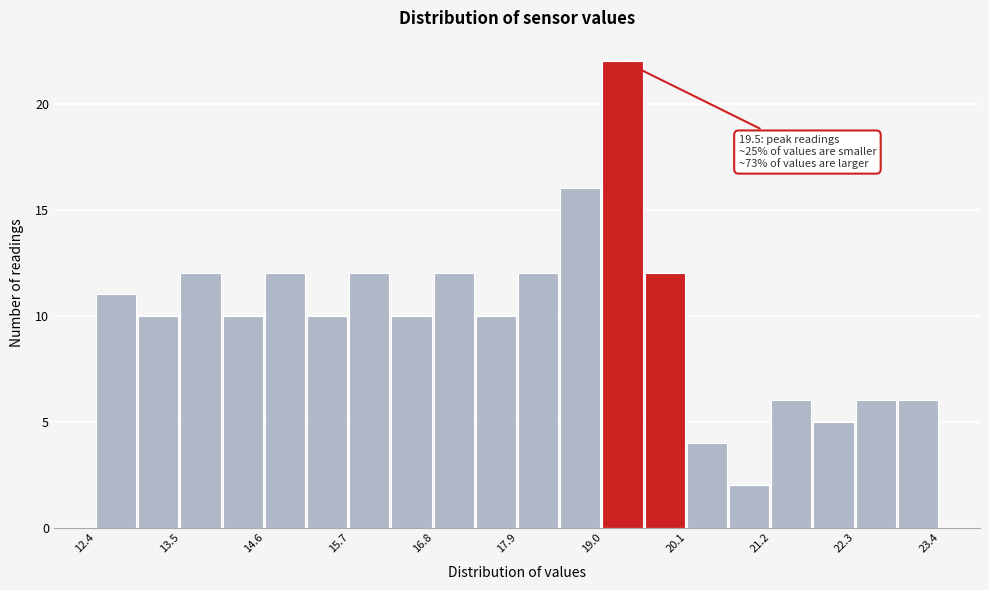

Read against the x-axis, roughly where is the centre of the tallest bar?

19.2